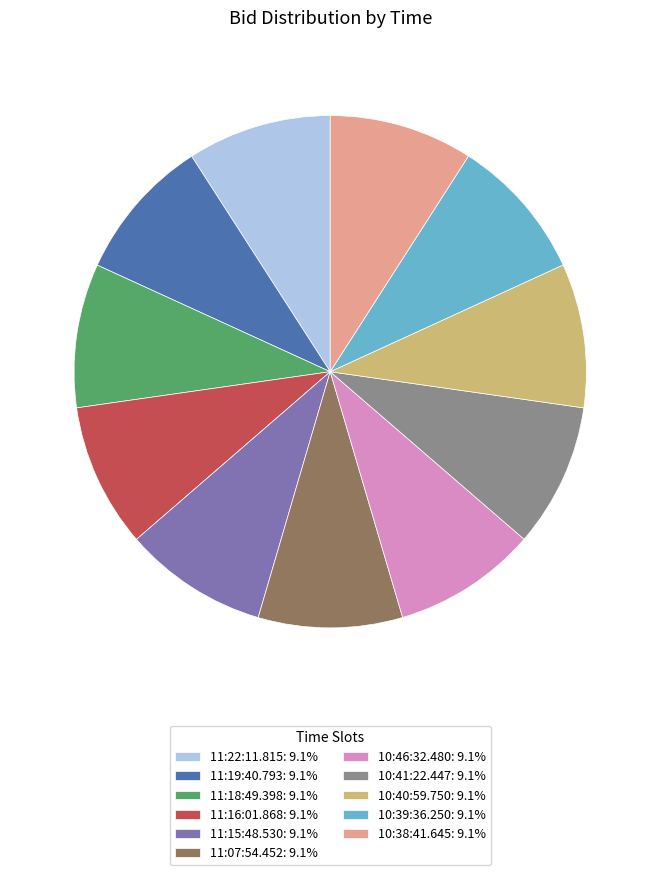

Does 11:07:54.452 represent more than half of the total?

No